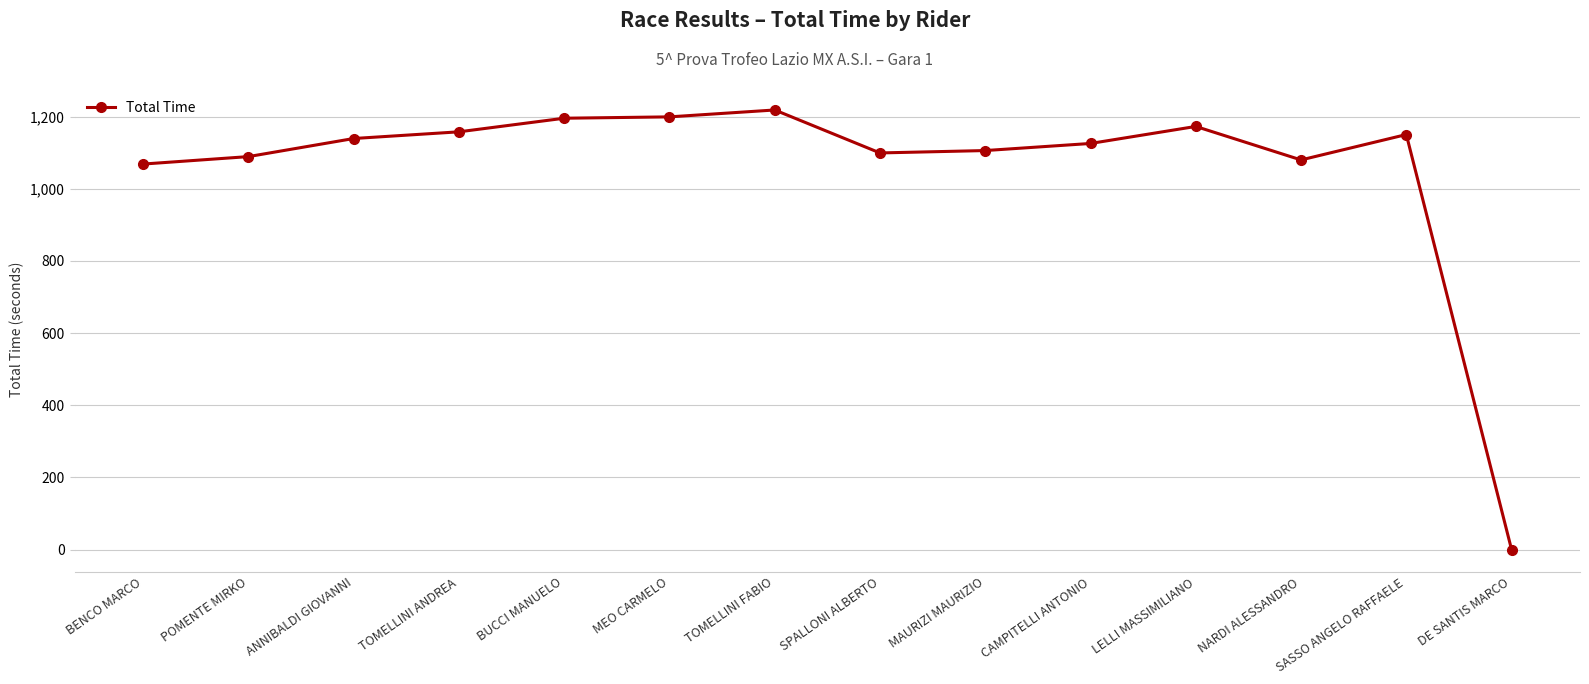

What is the average value?

1057.4